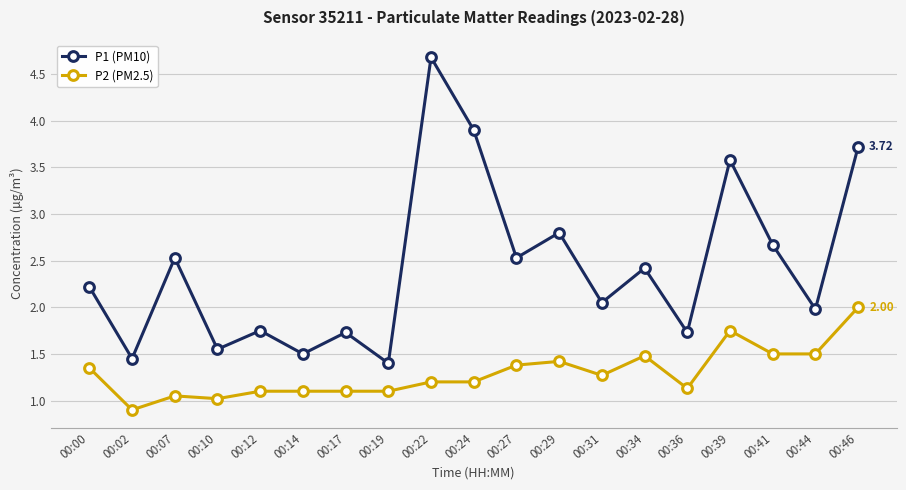

Which series has the largest total across all categories?

P1 (PM10)